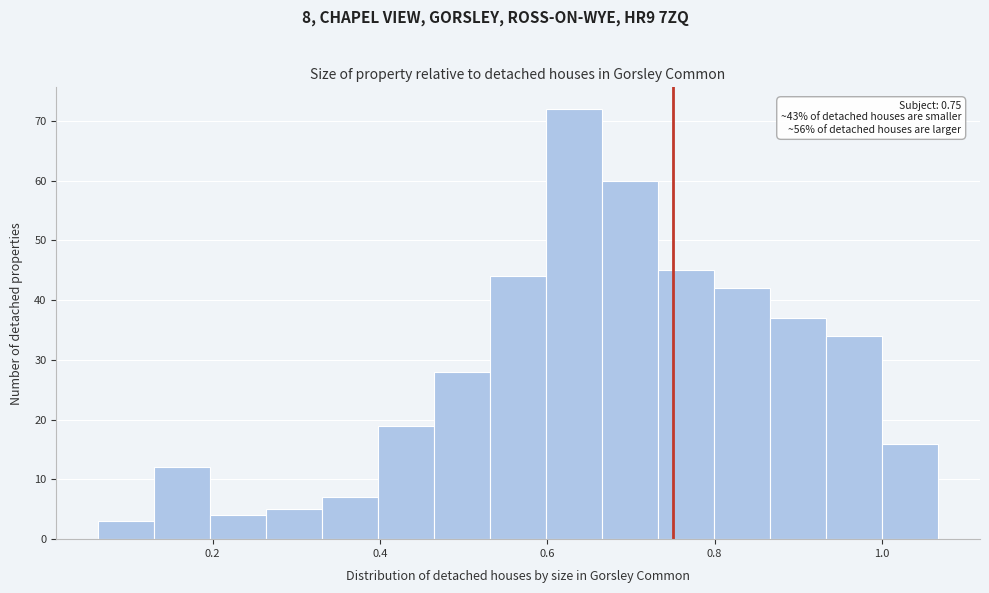

Around what value on the x-axis is the tallest bar? Give the approximate position of its centre, as read against the axis.

0.64